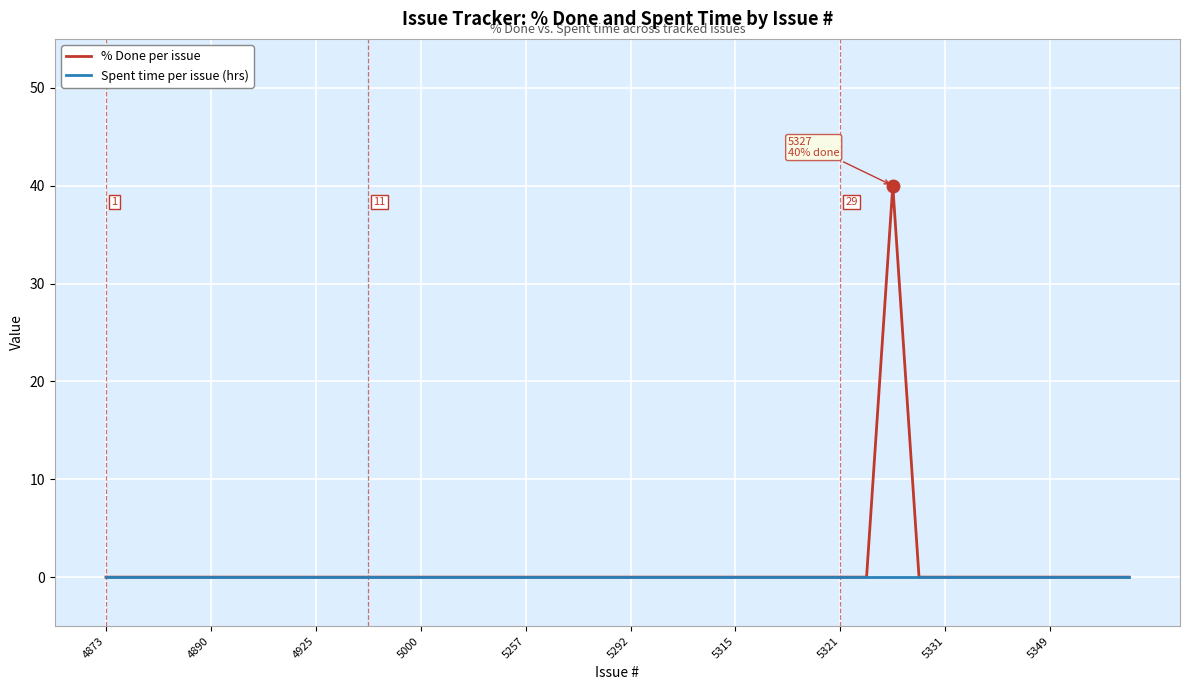

Does the chart display data point markers on the line(s)?

No